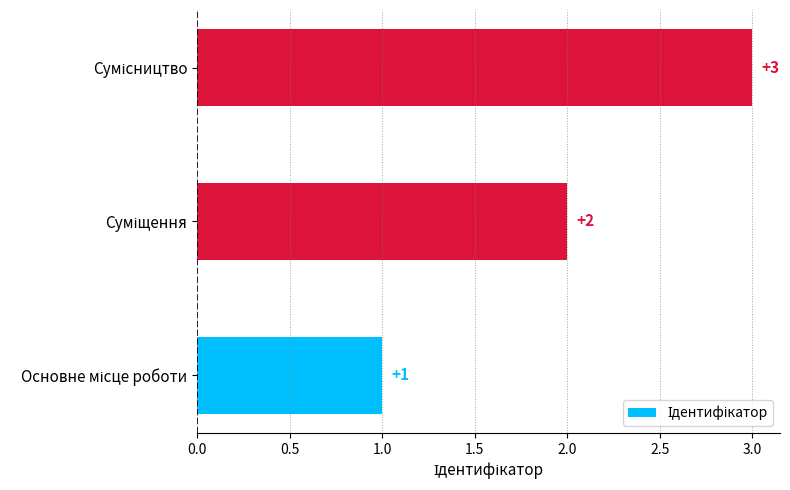

What is the maximum value shown in the chart?

3